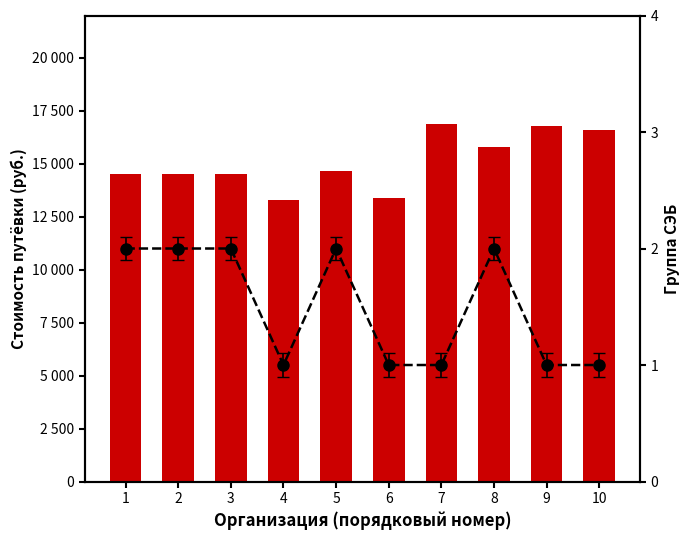

What is the value of the Группа СЭБ bar at the 10th from the left?

1